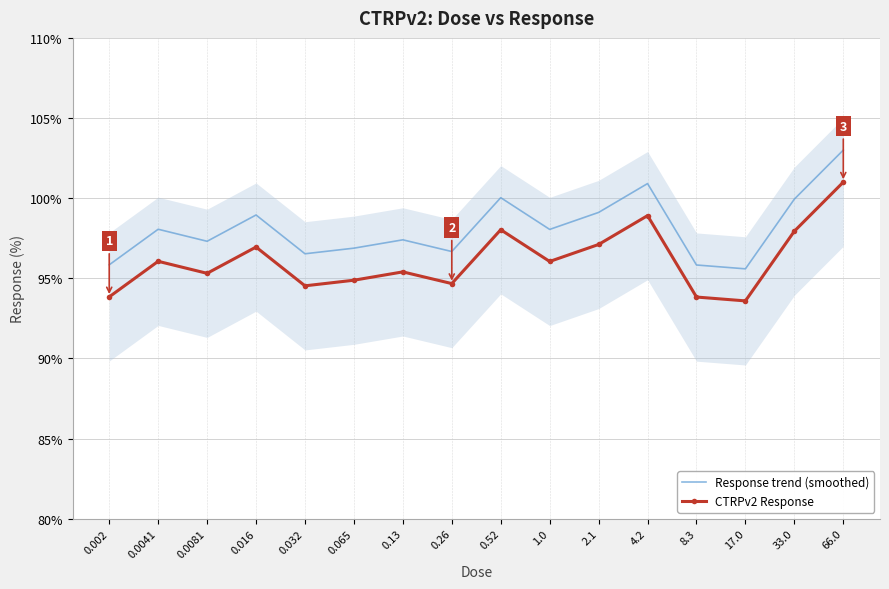

Reading right to left, transcribe all the data shown in this chart.

Response trend (smoothed): 103.0	99.9	95.6	95.8	100.9	99.1	98.0	100.0	96.7	97.4	96.9	96.5	99.0	97.3	98.1	95.8
CTRPv2 Response: 101.0	97.9	93.6	93.8	98.9	97.1	96.0	98.0	94.7	95.4	94.9	94.5	97.0	95.3	96.1	93.8